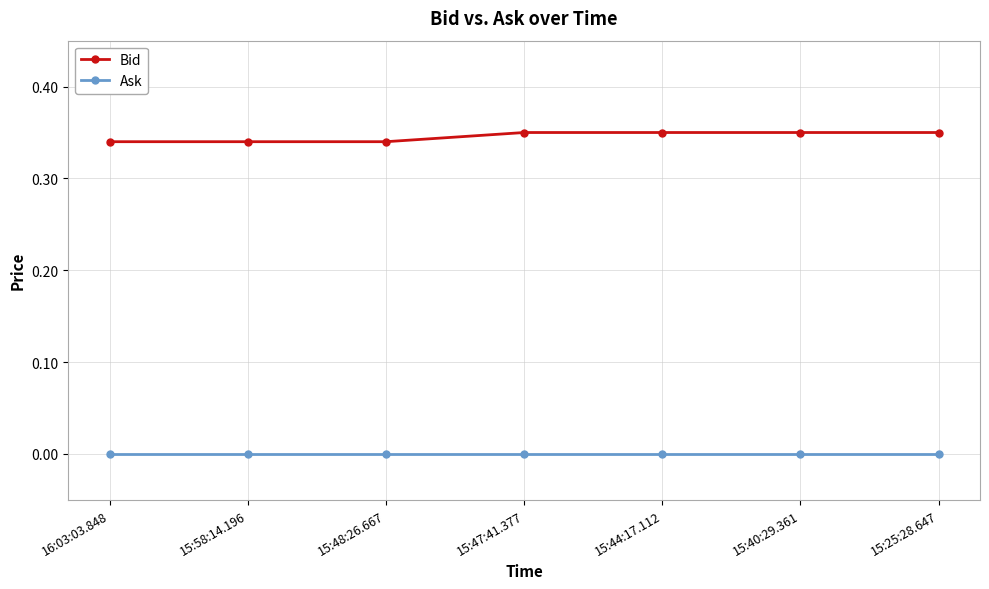

Is it true that Bid equals 0.5 at 15:47:41.377?

False